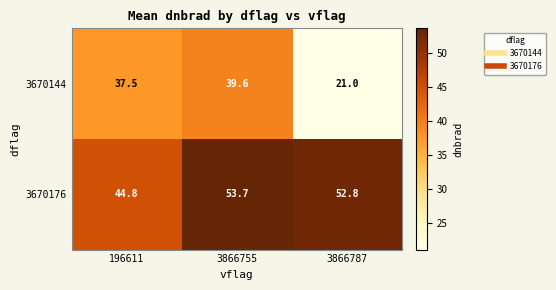

What is the difference between the maximum and minimum values in the 3670176 series?

8.9